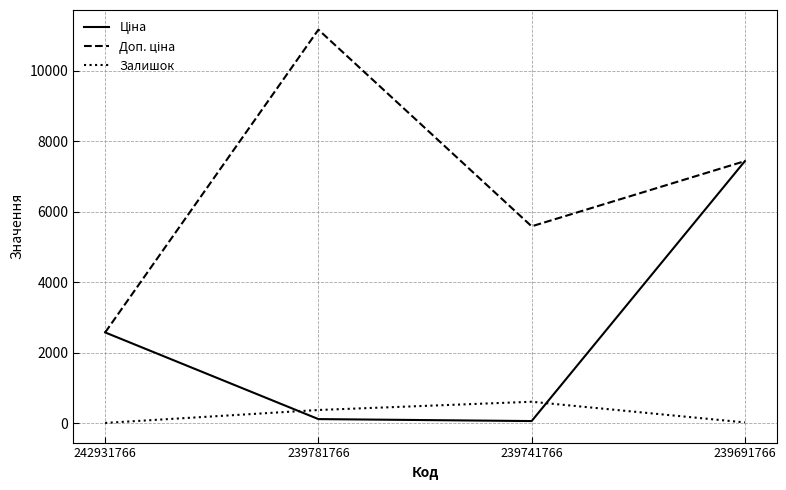

What is the greatest value displayed?

11169.0